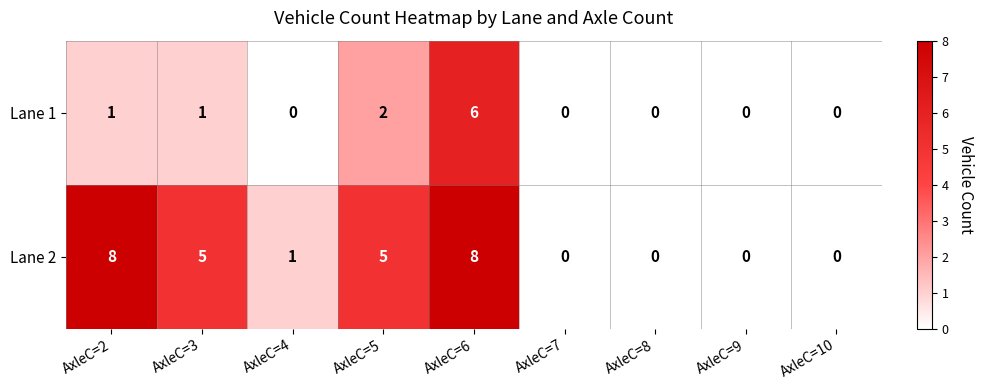

True or false: Lane 2 has a value of 0 at AxleC=4.

False